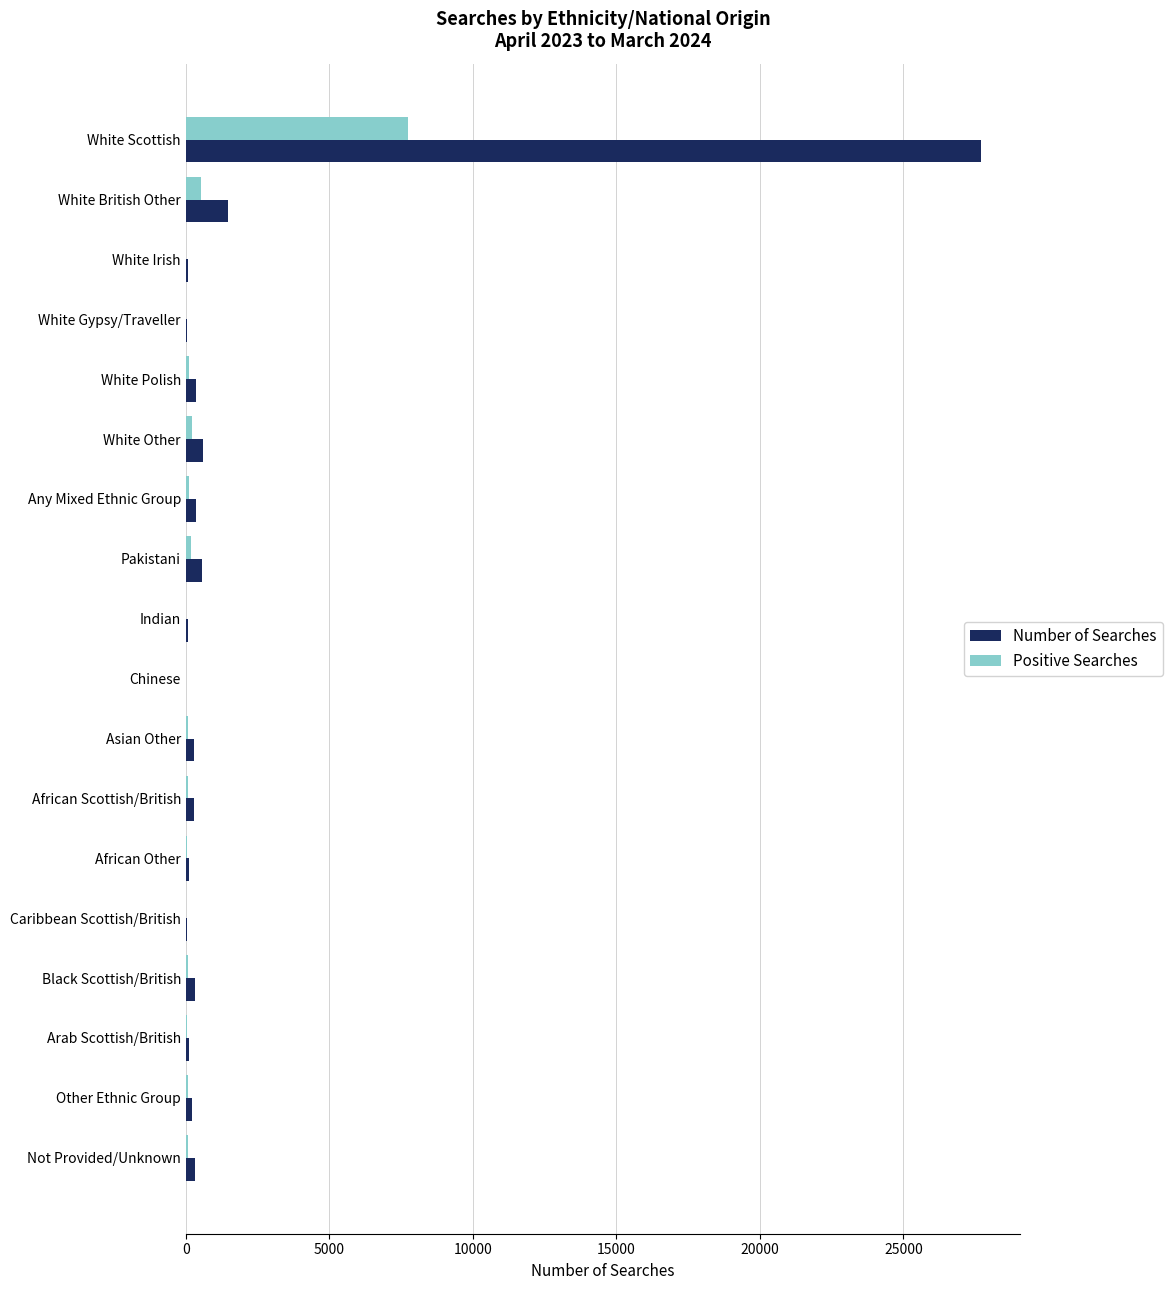

What is the sum of all Positive Searches values?

9479